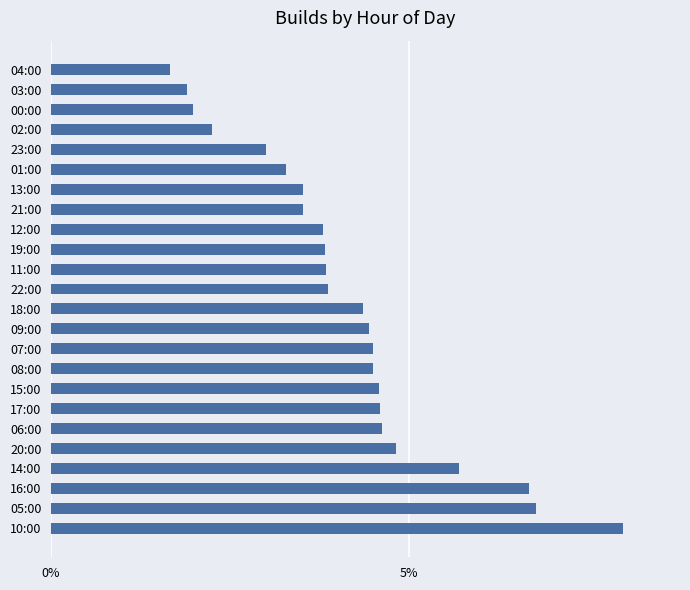

At which category does the chart reach its minimum across all series?

04:00